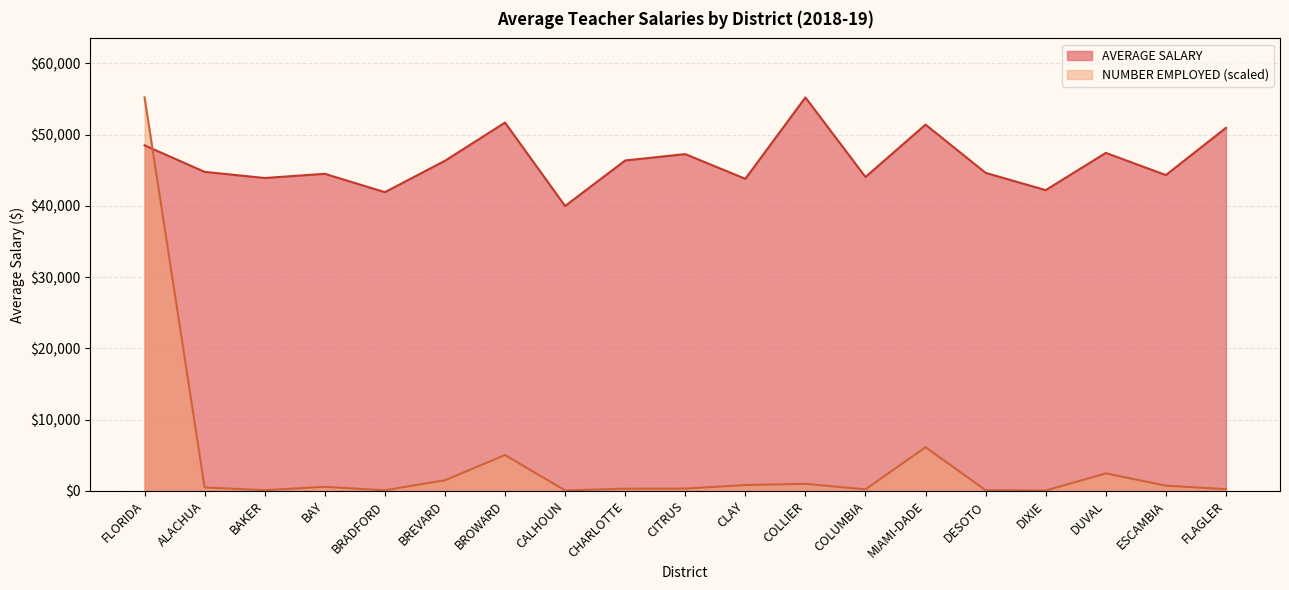

What is the spread (max minus min) of values at CHARLOTTE?

46065.7